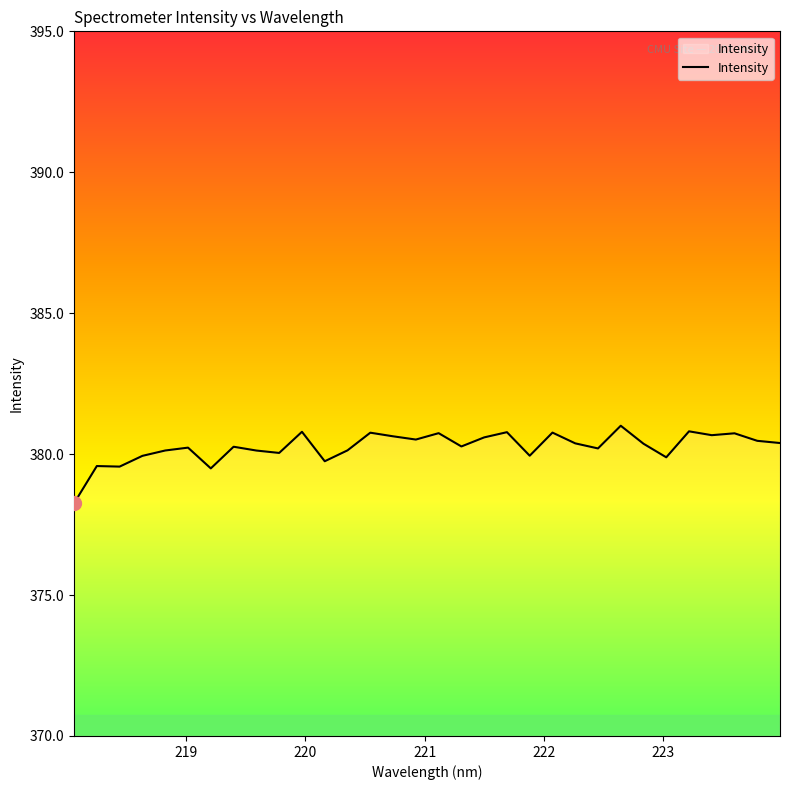

Does the chart have visible grid lines?

No